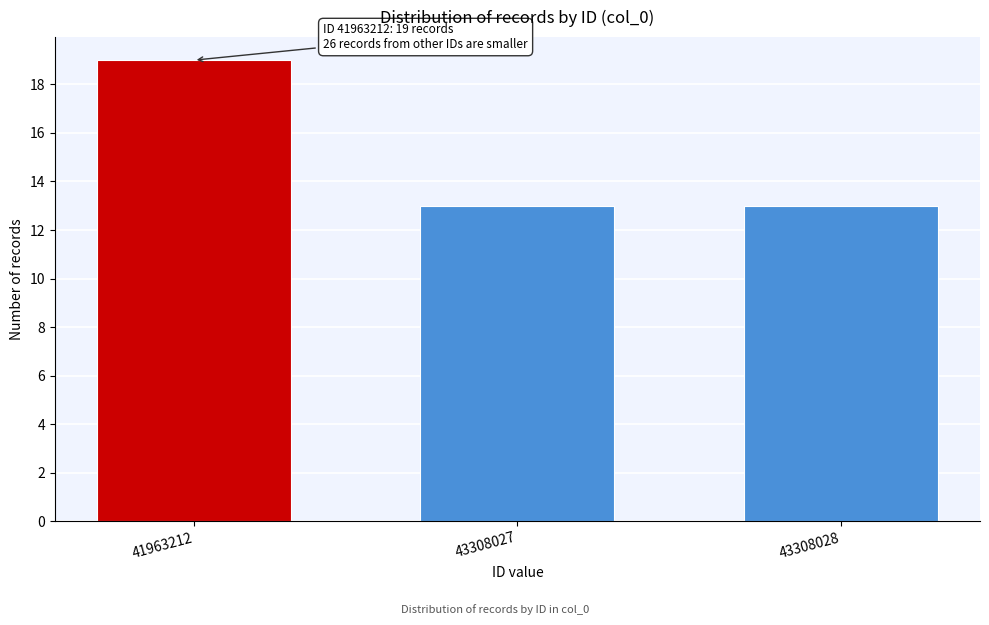

Reading right to left, what are all the values shown in this chart?

43308028=13	43308027=13	41963212=19